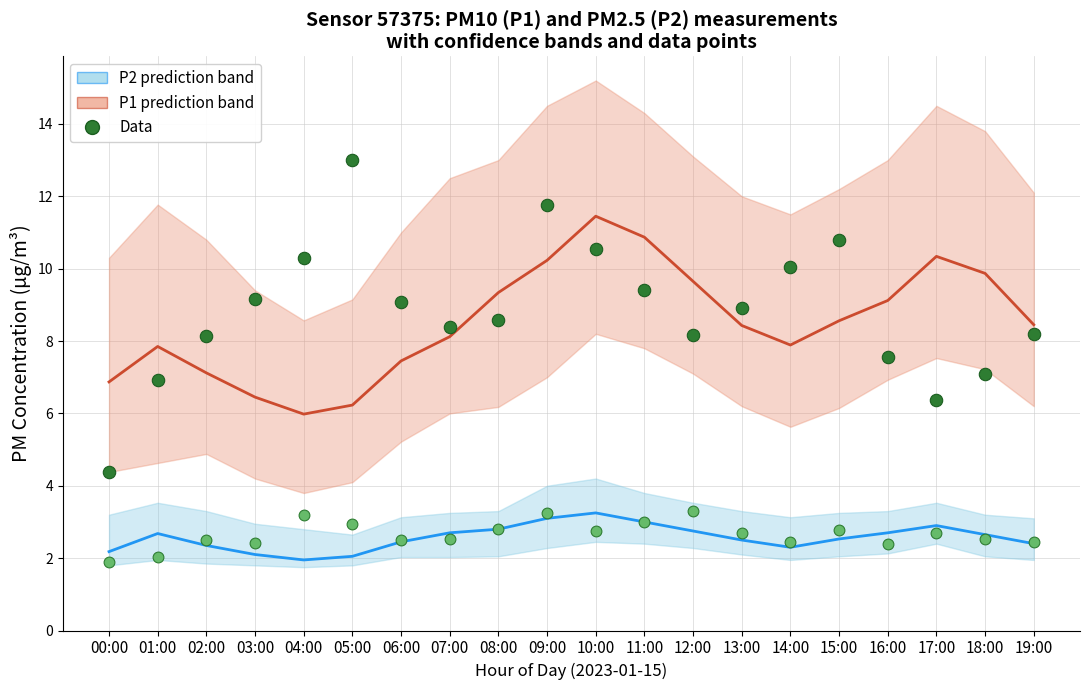

What is the total value across all series at 09:00?

28.4